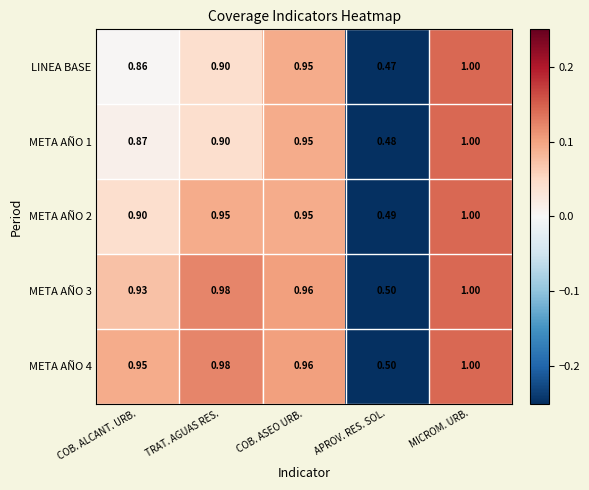

Which category has the highest value across all series?

MICROM. URB.